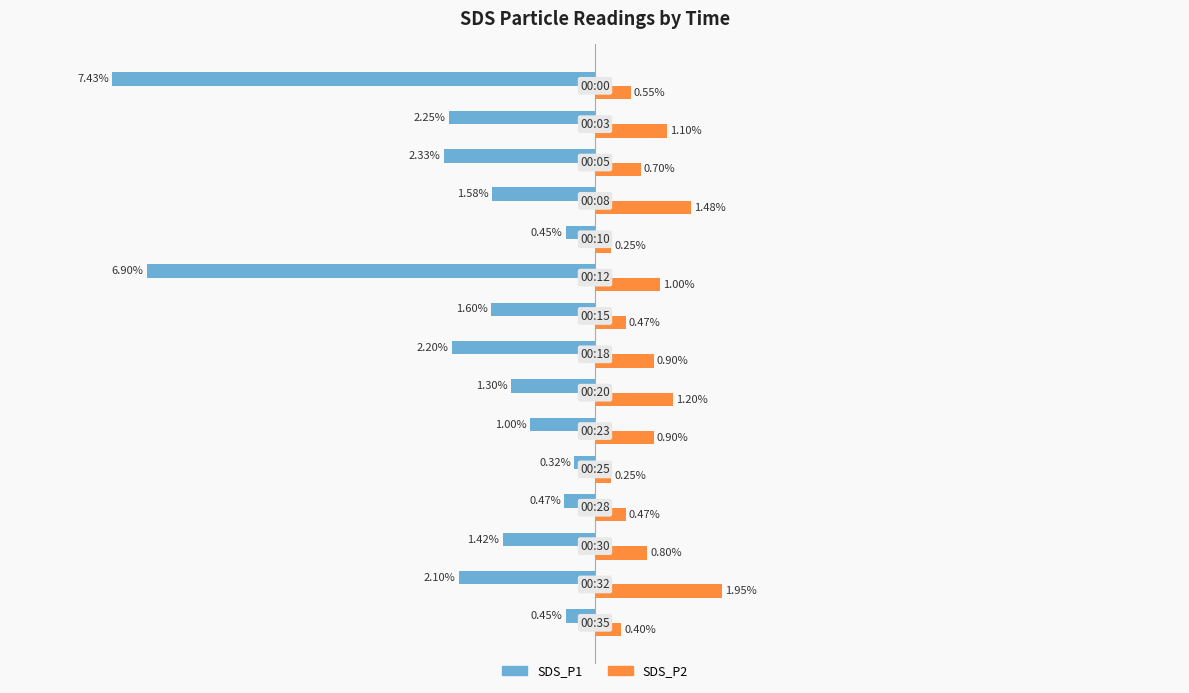

Which series has the largest range (max minus min)?

SDS_P1